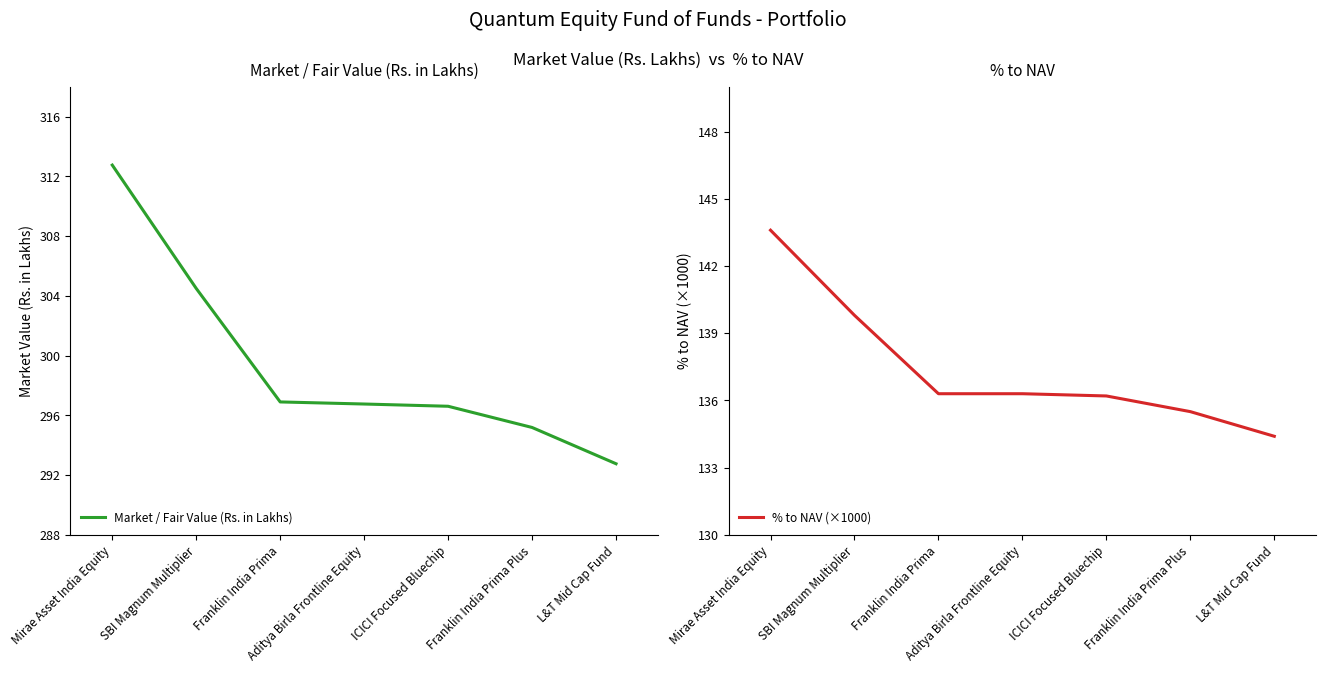

How many lines are shown in the chart?

2